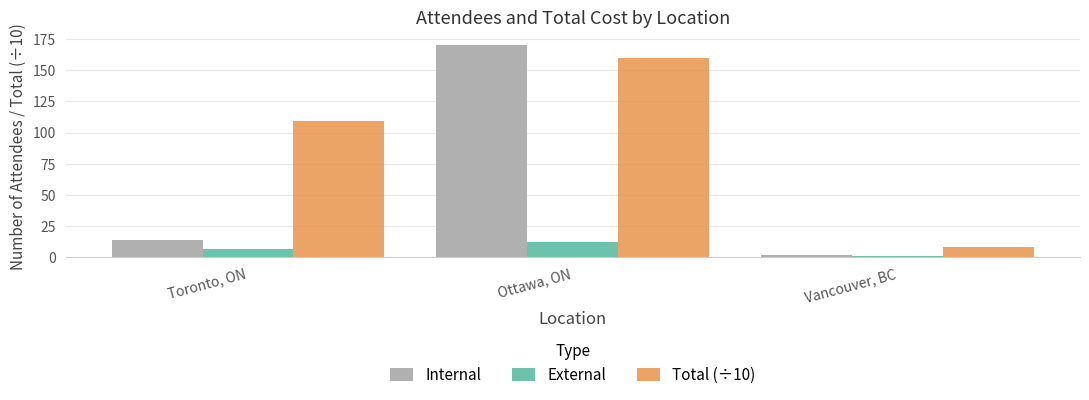

Are the bars grouped side by side (vs. stacked)?

Yes